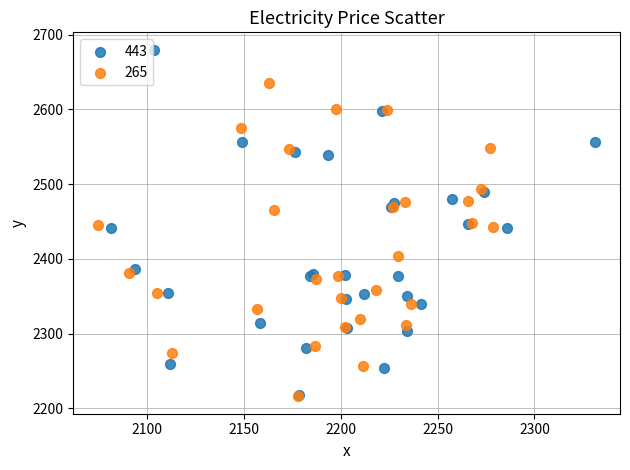

Which series has the largest Y range (max minus min)?

443